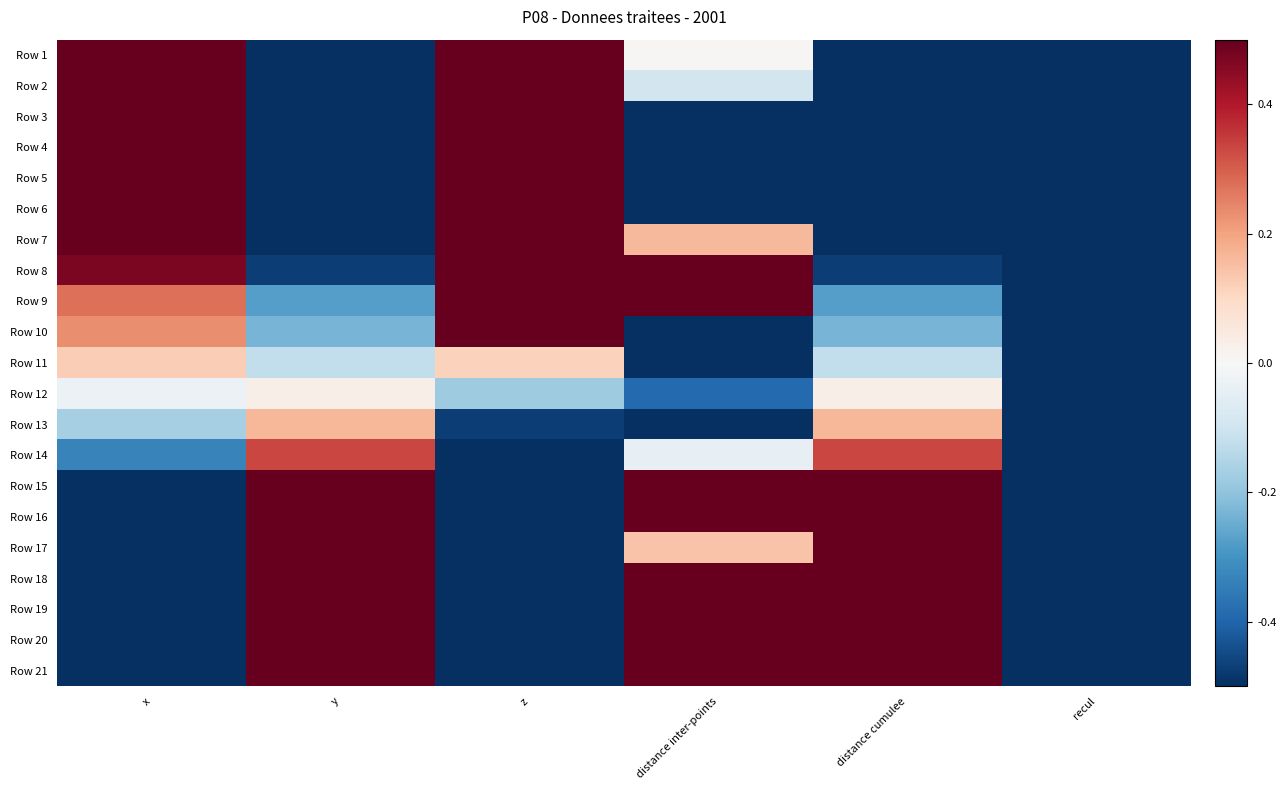

What is the spread (max minus min) of values at y?

1.0